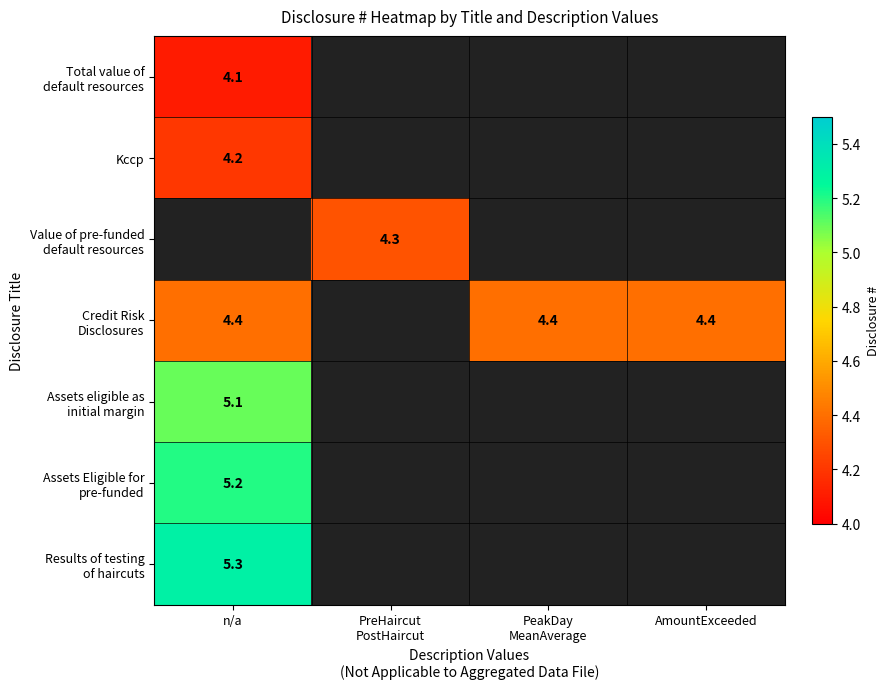

How many positive values does the Assets Eligible for pre-funded series have?

1